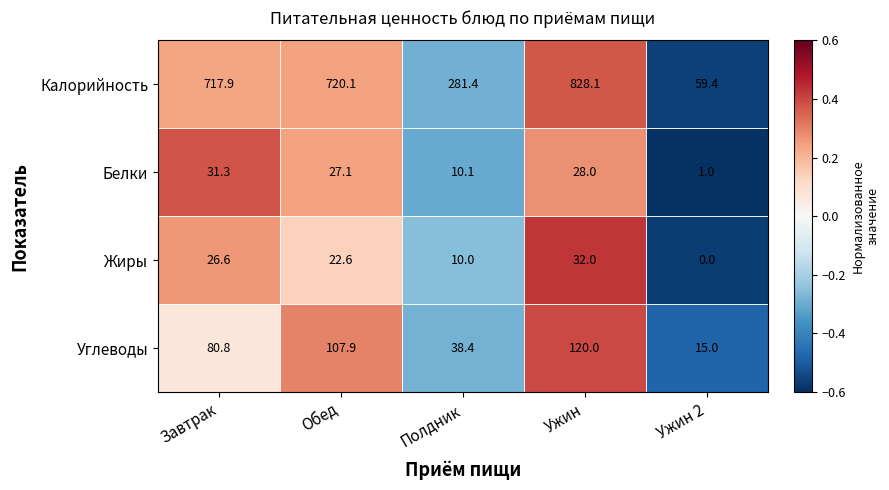

How many values in the Калорийность series exceed 717?

3